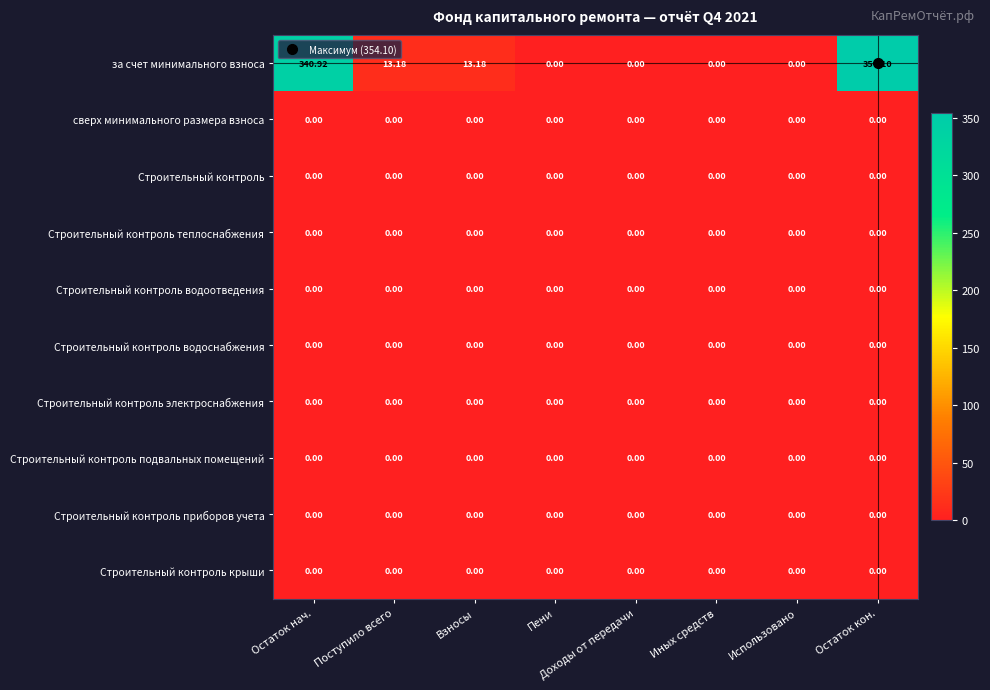

At which category is the sum across all series the highest?

Остаток кон.